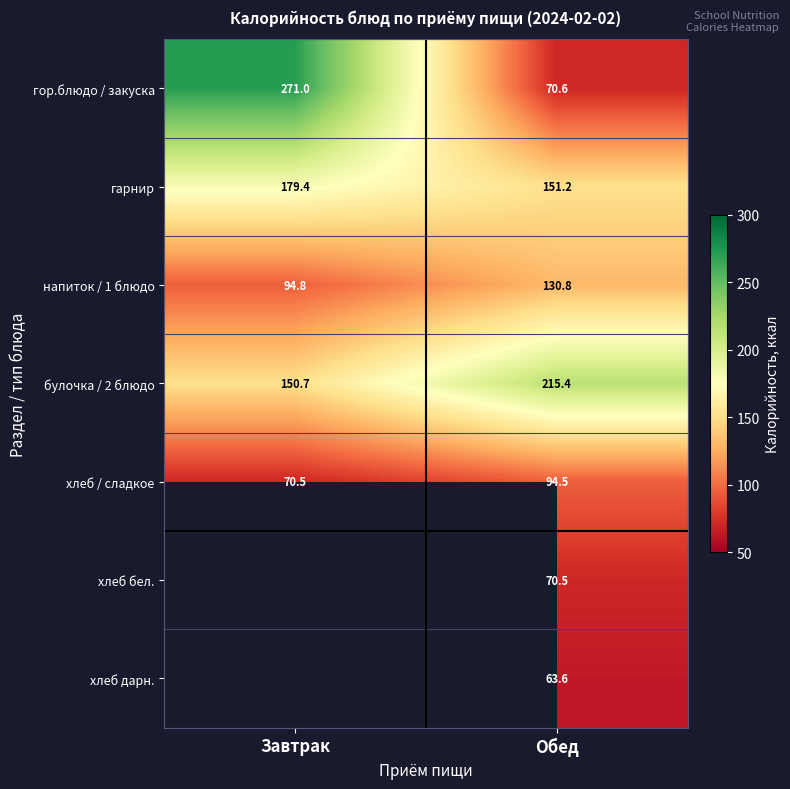

Which category has the highest value in the напиток / 1 блюдо series?

Обед